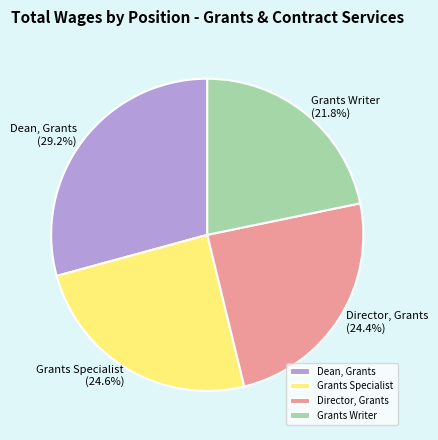

The Grants Writer slice represents 37% of the pie. True or false?

False